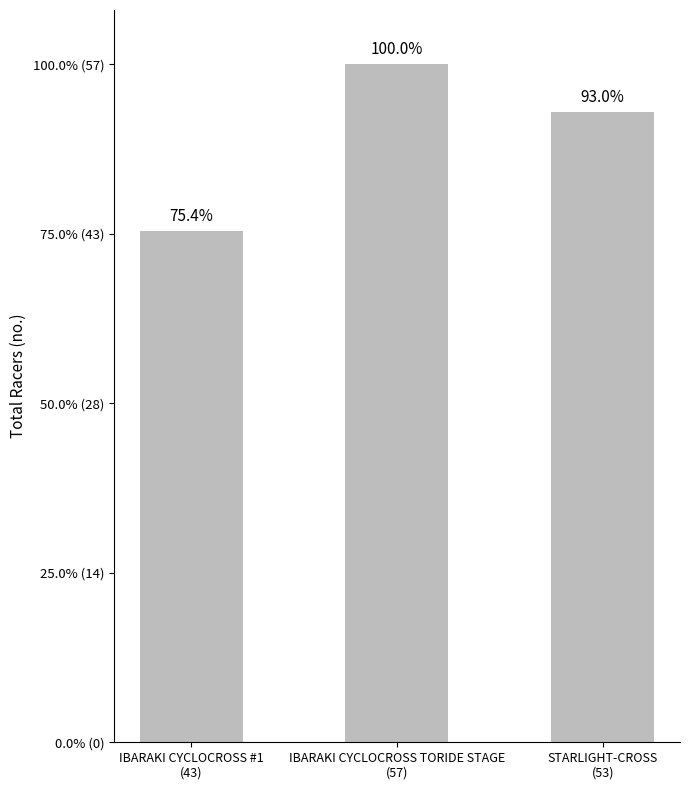

The chart shows a value of 12 at IBARAKI CYCLOCROSS #1
(43). True or false?

False